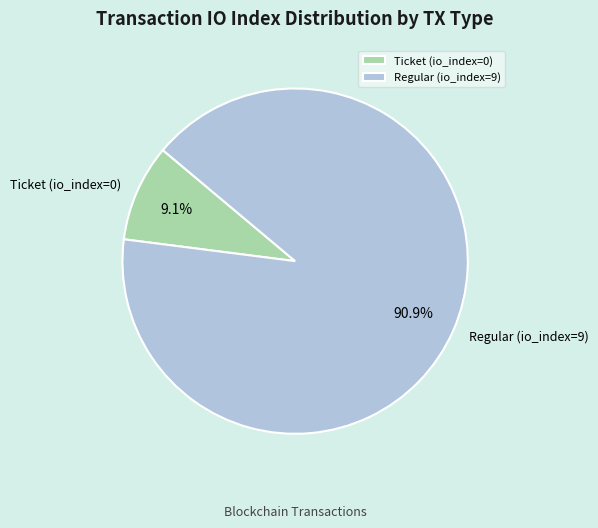

Does Ticket (io_index=0) represent more than half of the total?

No